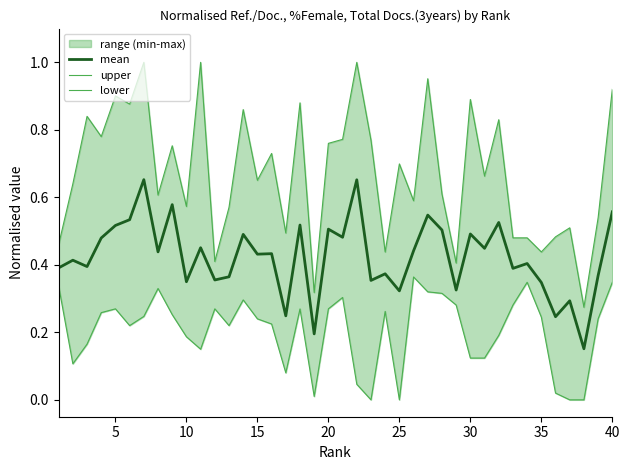

Which series has the widest spread of values?

upper